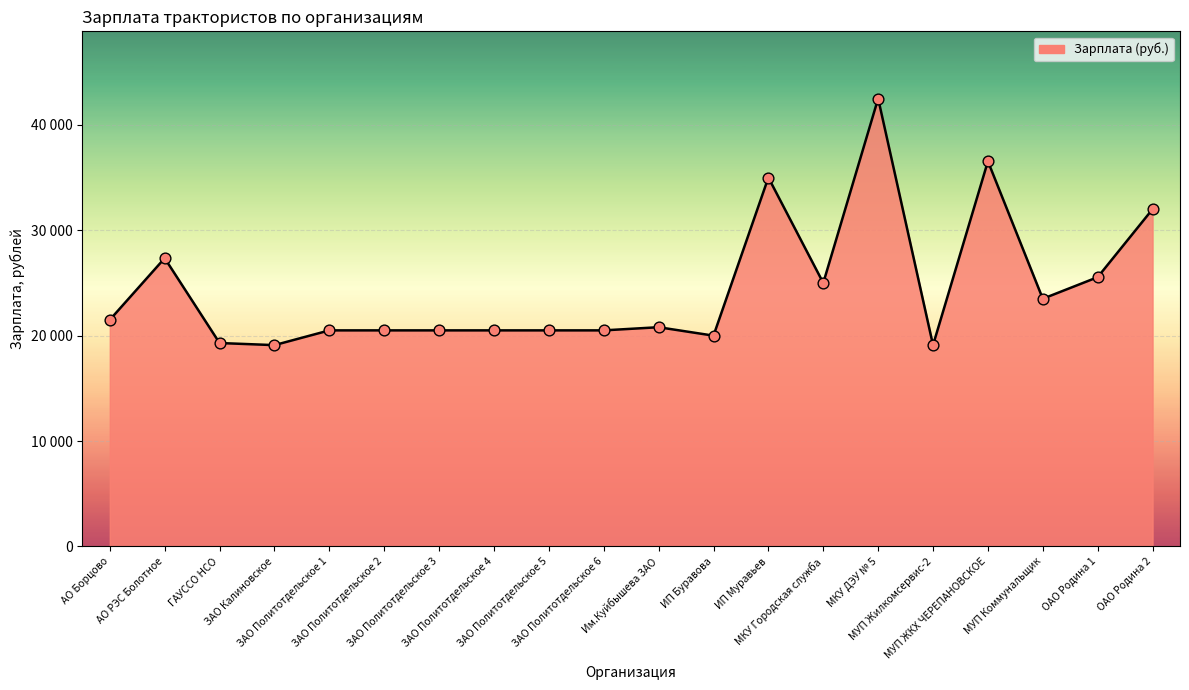

Approximately how many times larger is the value at АО РЭС Болотное compared to ЗАО Политотдельское 2?

1.3